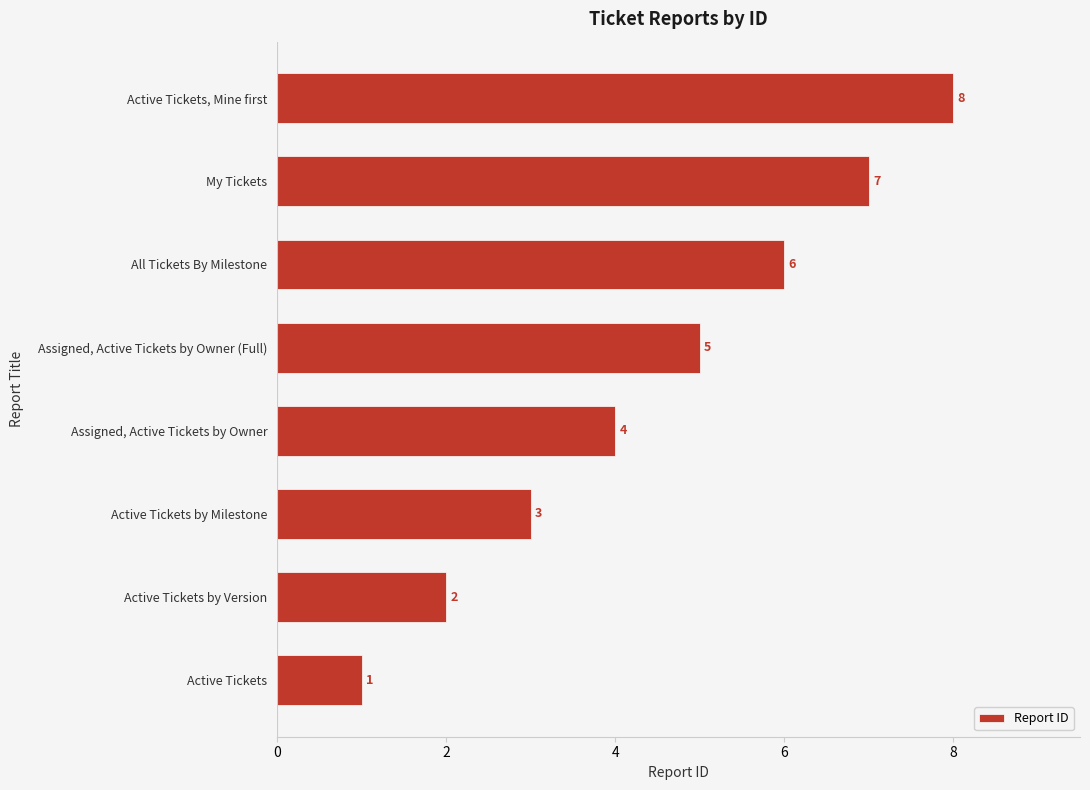

What is the change in value from Assigned, Active Tickets by Owner (Full) to Active Tickets by Version?

-3